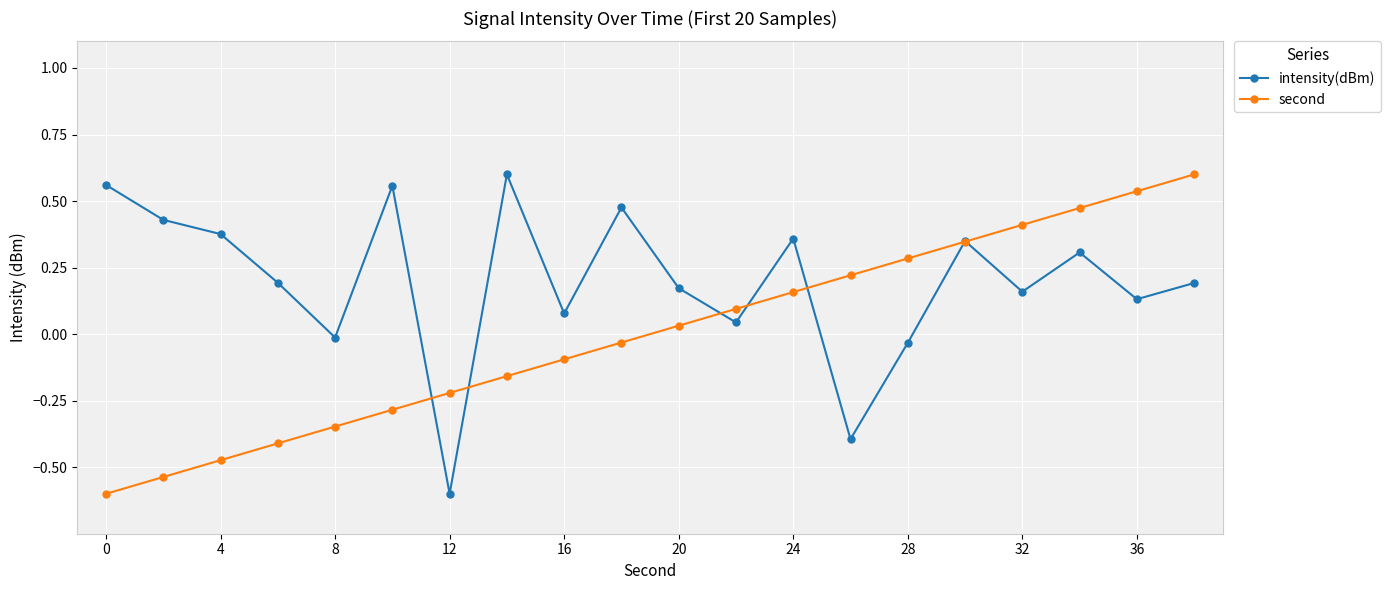

What is the minimum value for second?

-0.6